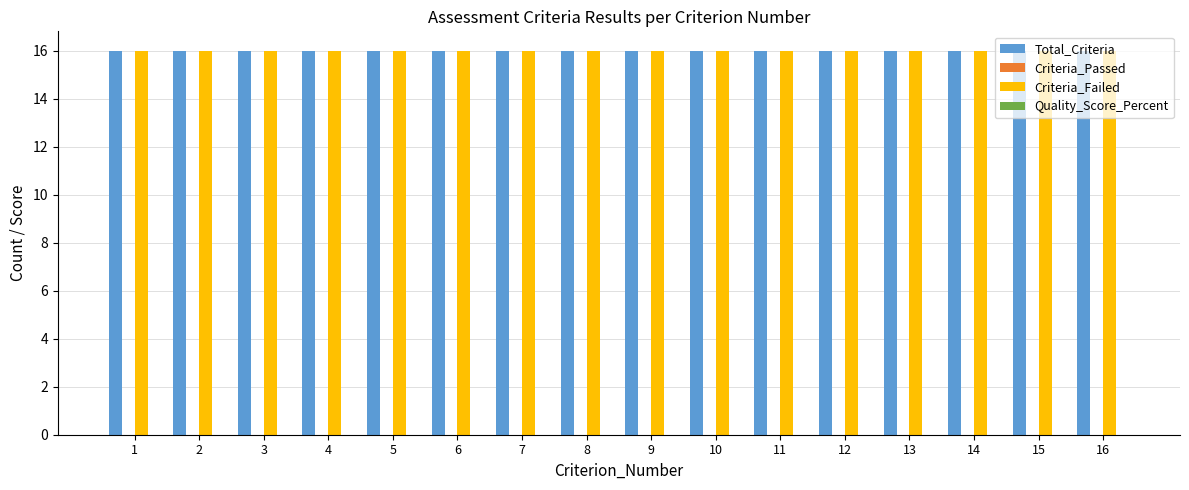

What is the spread (max minus min) of values at 8?

16